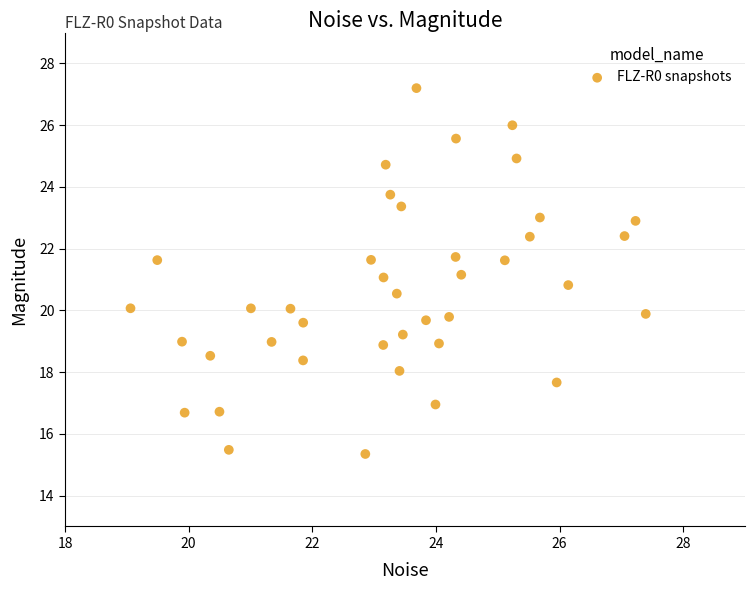

What is the range of Y values (max minus min)?

11.9